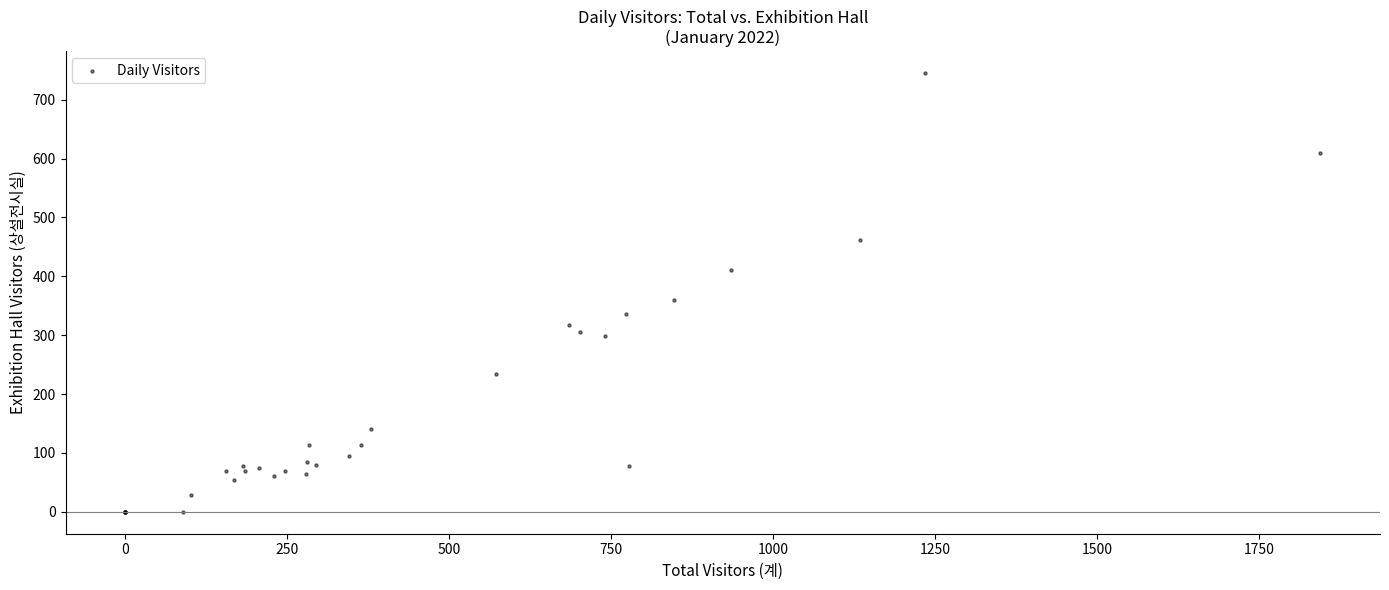

What Y value in the scatter plot is closest to 372?

359